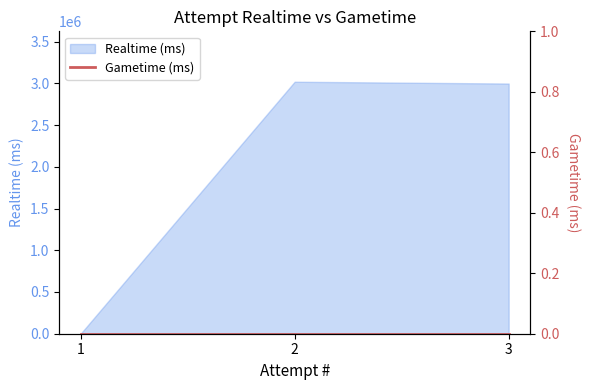

True or false: the data shows 3018619 at 2.

True